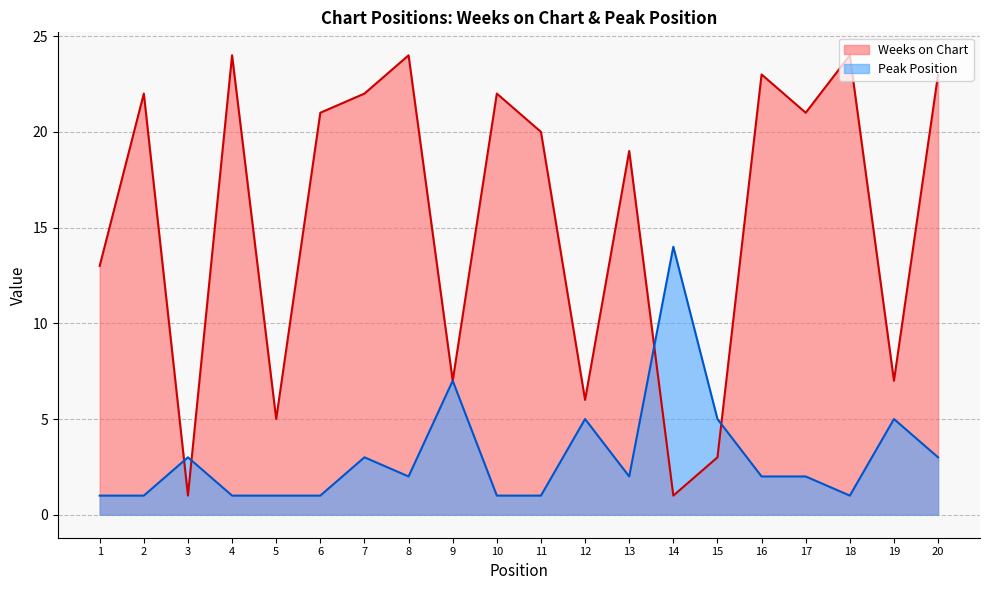

True or false: Weeks on Chart has more than 0 interior local peaks.

True